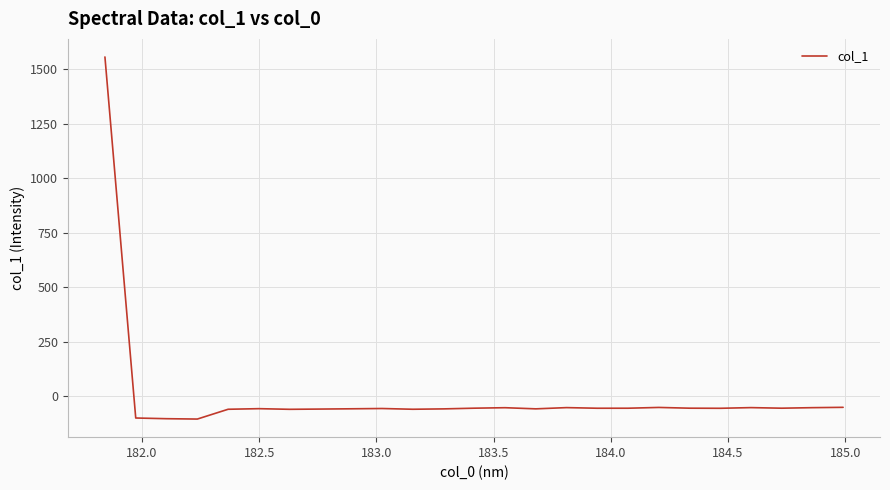

What is the minimum value shown in the chart?

-104.0